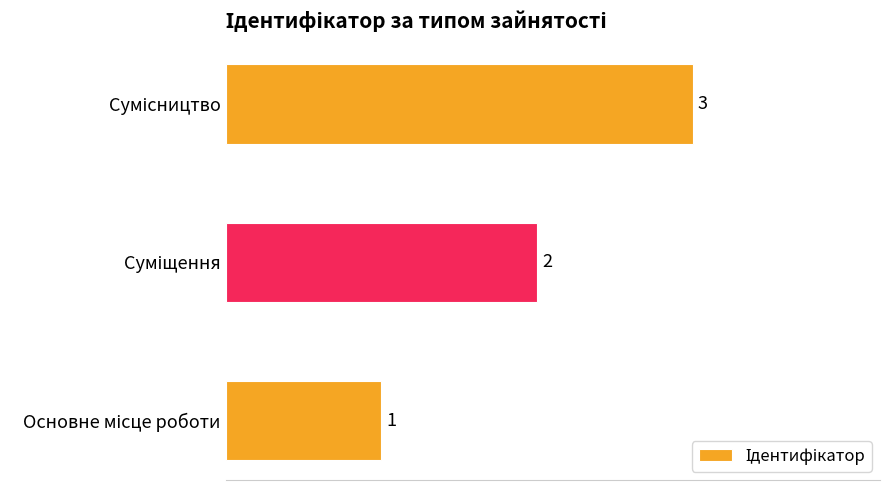

What is the sum of all values?

6